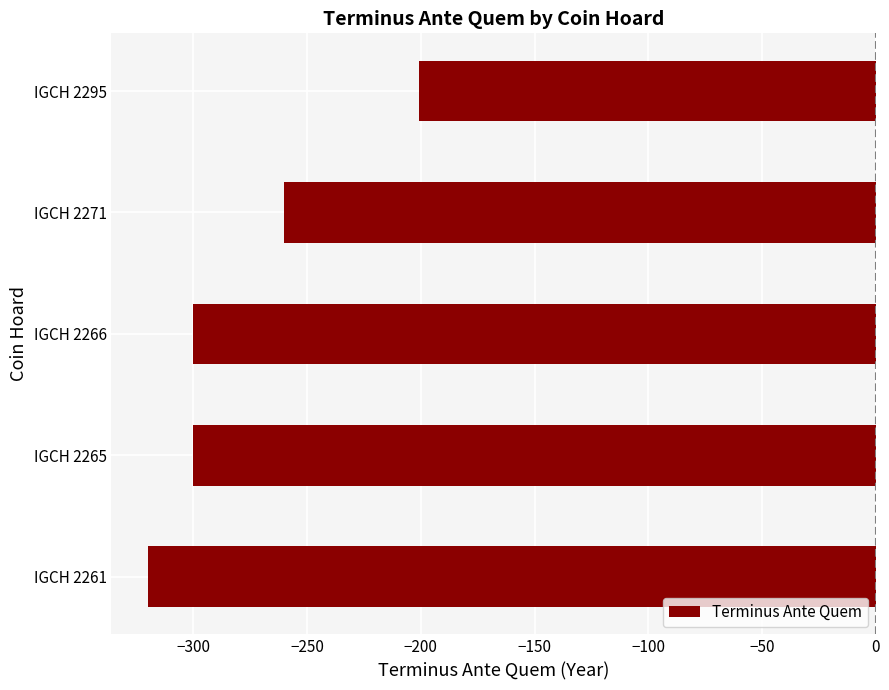

Are the bars horizontal?

Yes